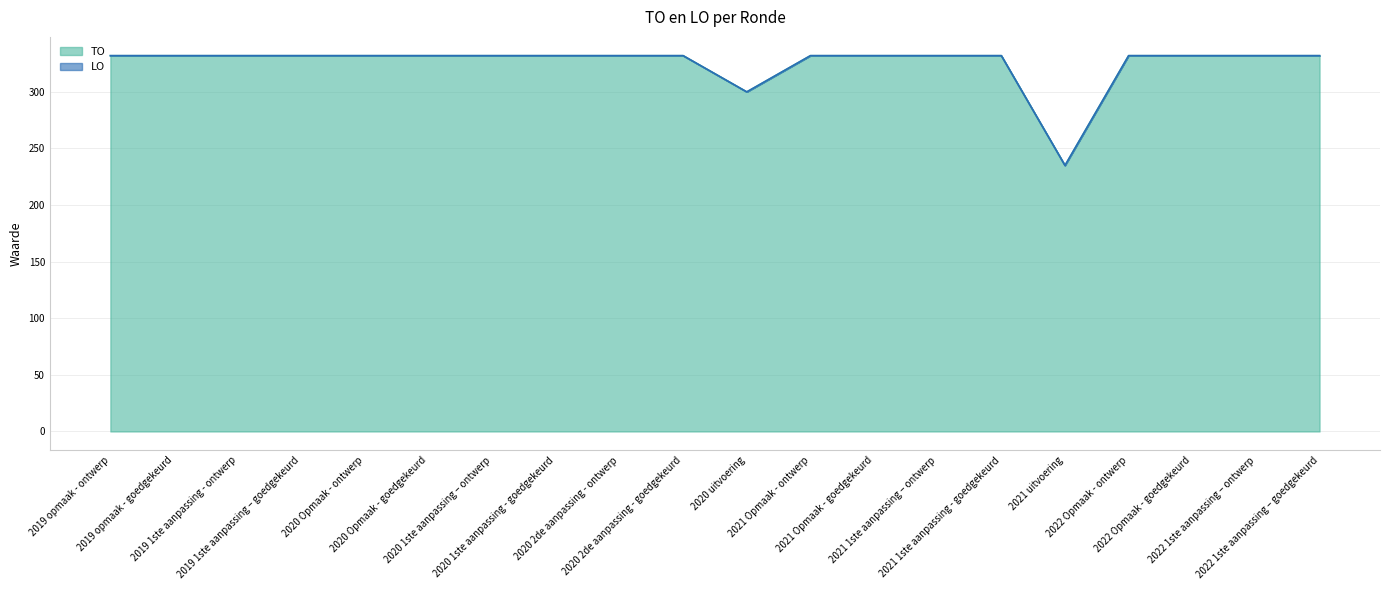

How many interior local valleys (lower than both neighbors) does the data have?

2